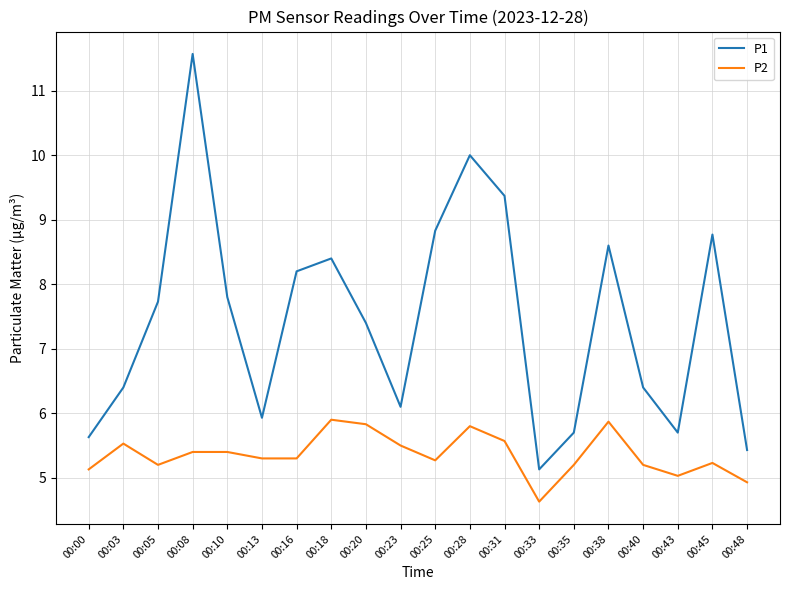

True or false: P2 and P1 intersect in this chart.

False